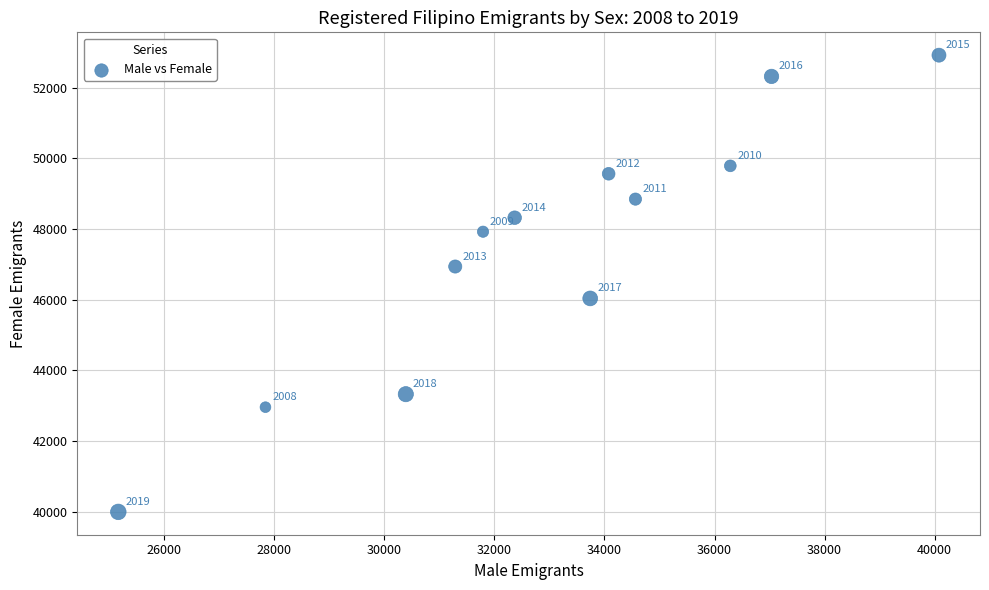

What is the average X value?

32885